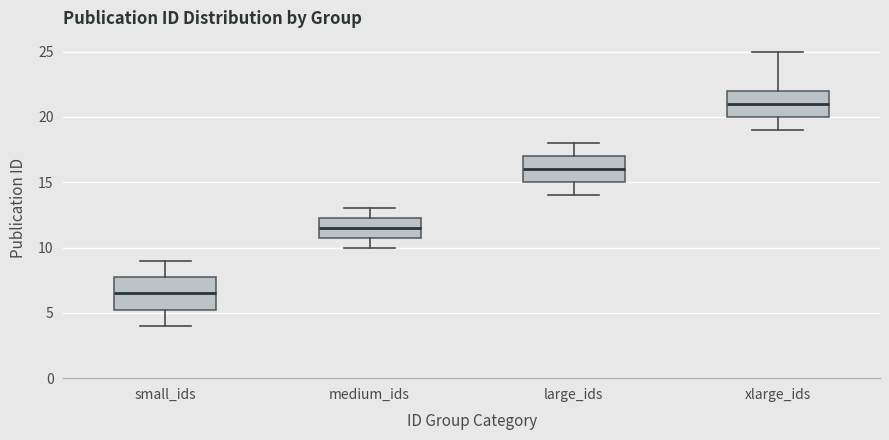

Where does the median line of the box for large_ids sit on the y-axis? The values are not printed on the chart, so give them approximately, as read against the axis.

16.0